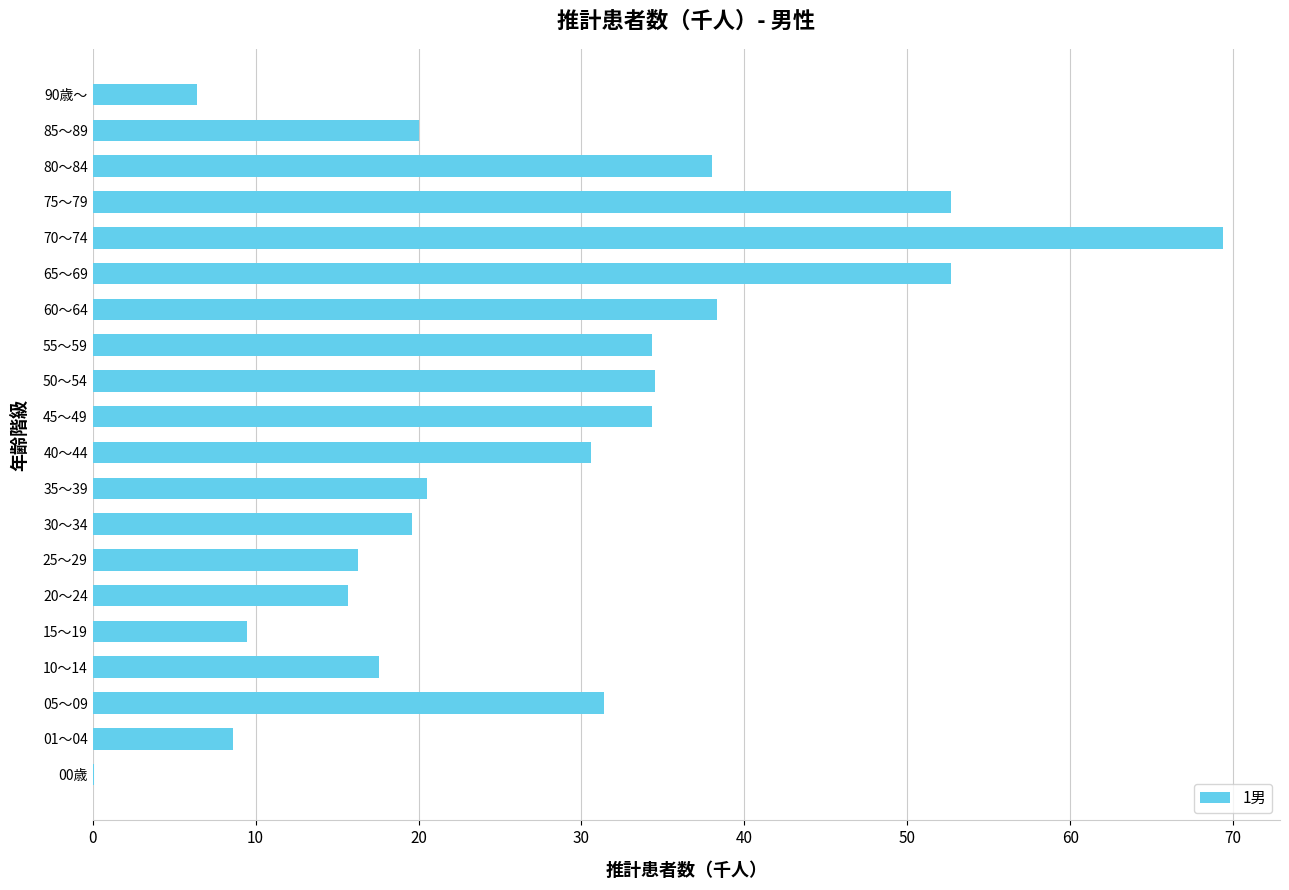

How many values exceed 30?

10